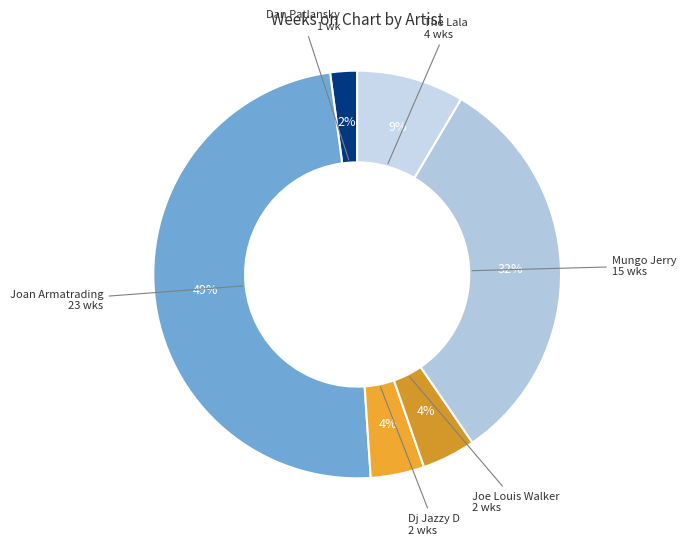

How many slices are in this pie chart?

6